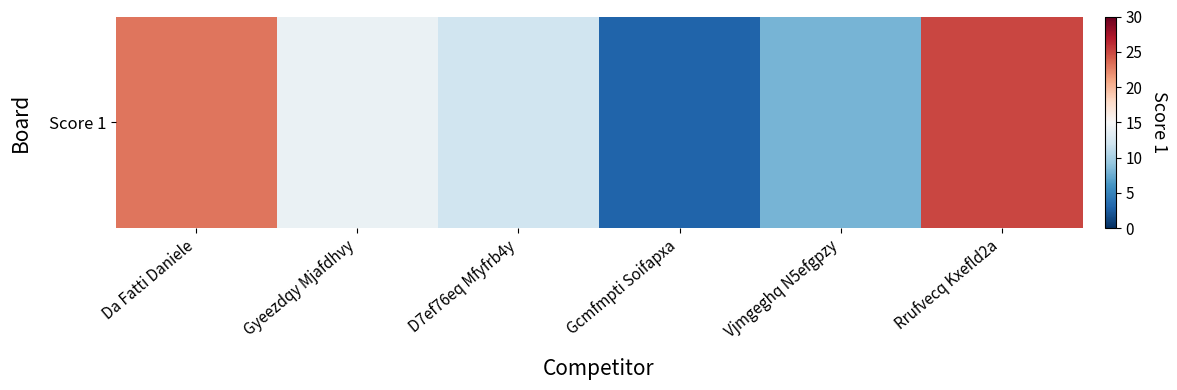

Which category has the lowest value across all series?

Gcmfmpti Soifapxa